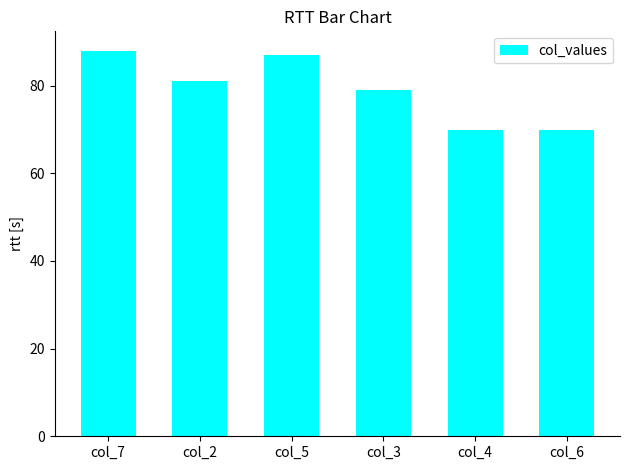

What is the greatest value displayed?

88